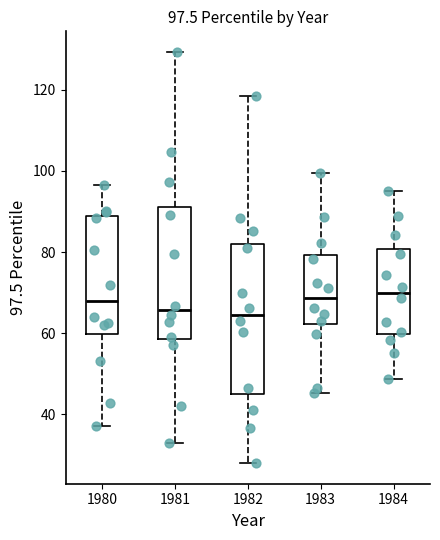

Which box is the tallest, from its lower edge to its upper edge?

1982